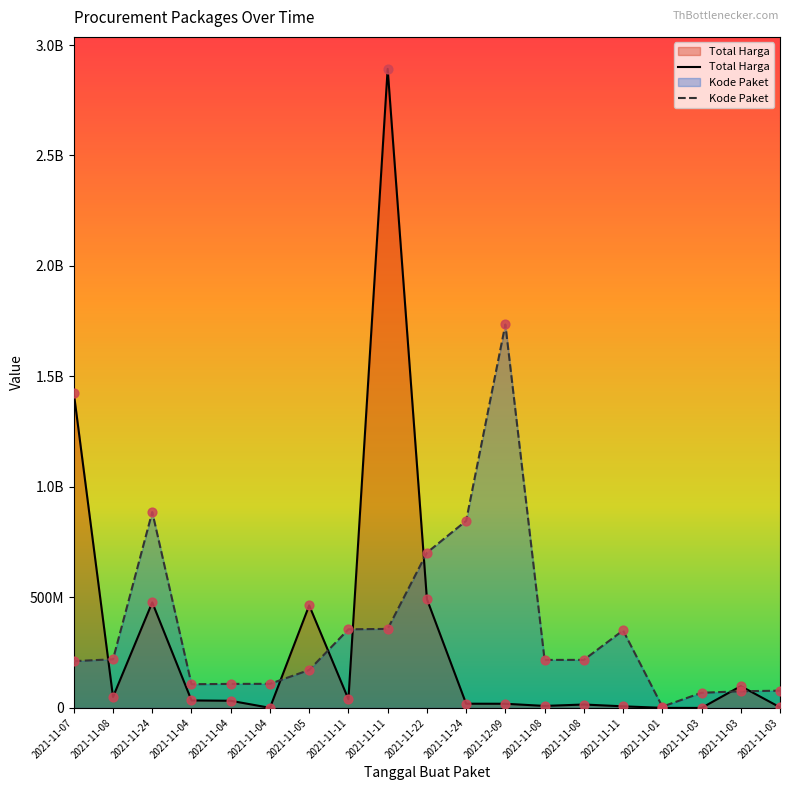

What is the total value across all series at 2021-12-09?

1754173200.0